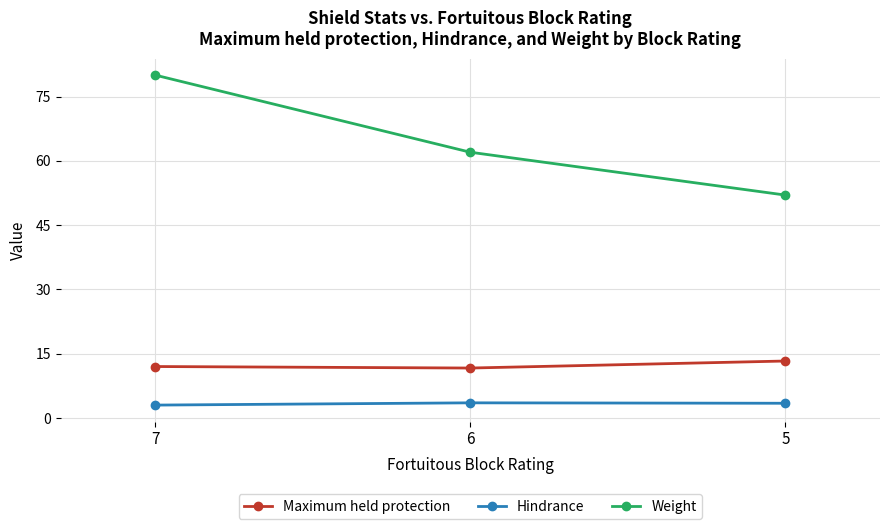

Reading left to right, what are all the values shown in this chart?

Maximum held protection: 7=12.0	6=11.6	5=13.3
Hindrance: 7=3.0	6=3.5	5=3.4
Weight: 7=80.0	6=62.0	5=52.0